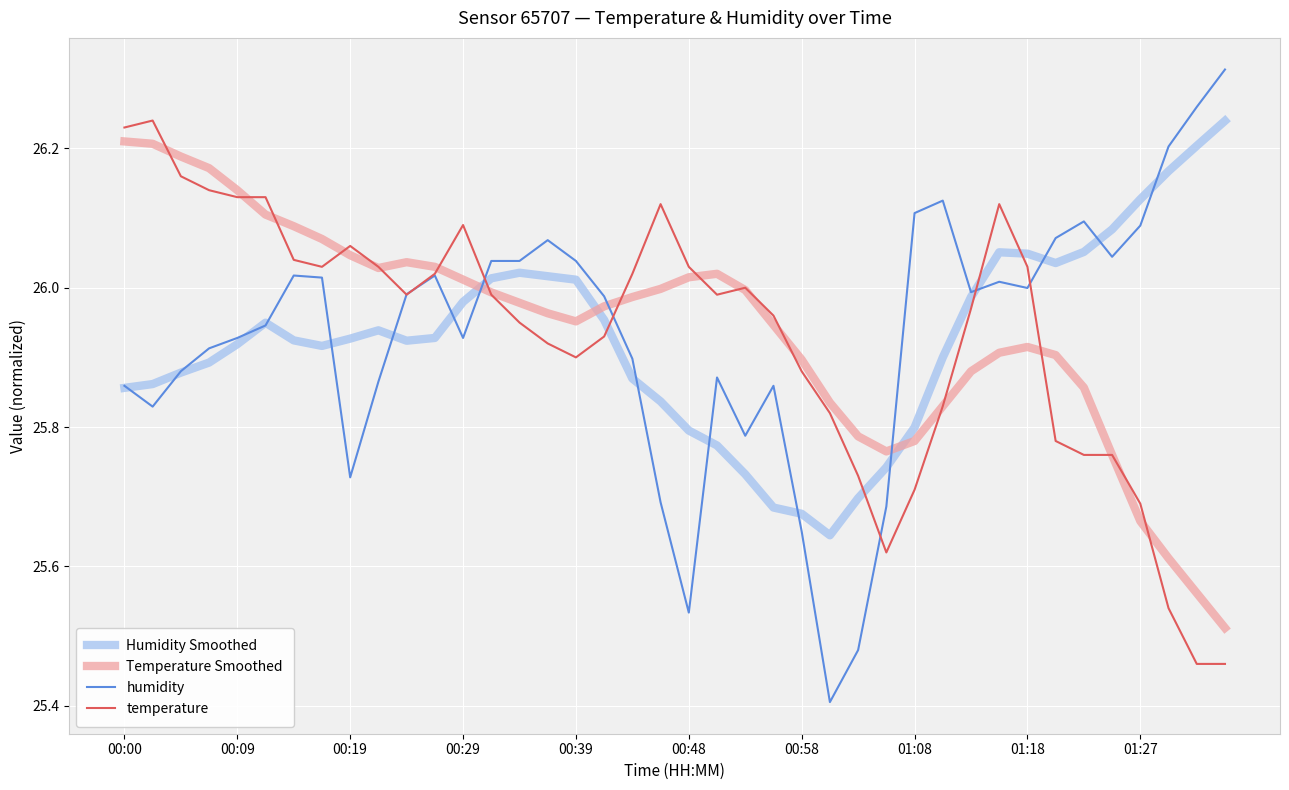

Which series ends up on top after the final intersection of humidity and Temperature Smoothed?

humidity